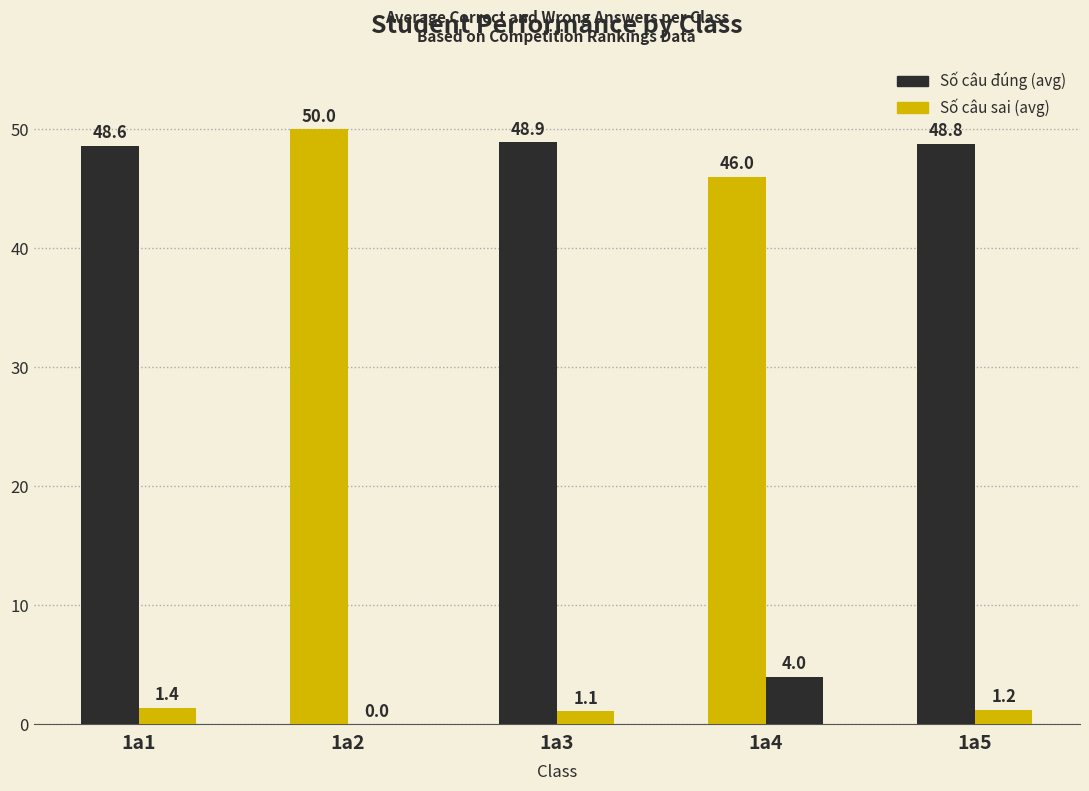

What is the value of the Số câu đúng (avg) bar at the 5th from the left?

48.8